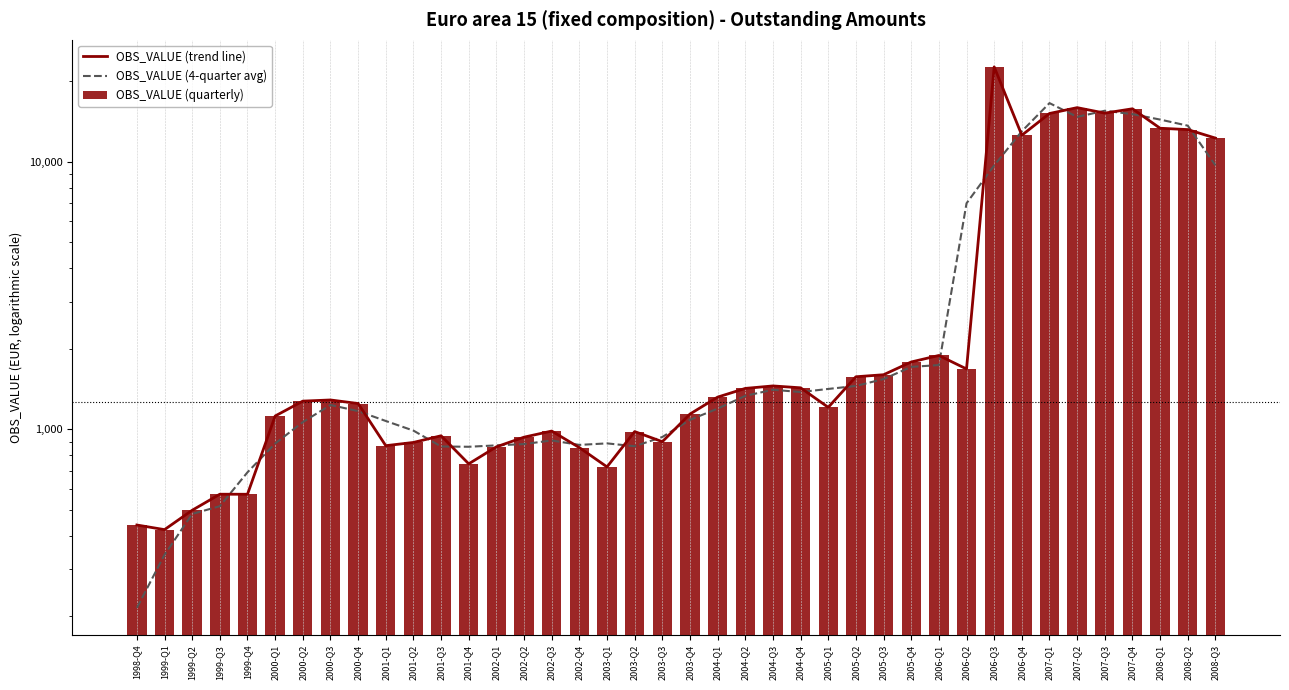

Which has a higher value, 1998-Q4 or 1999-Q4?

1999-Q4